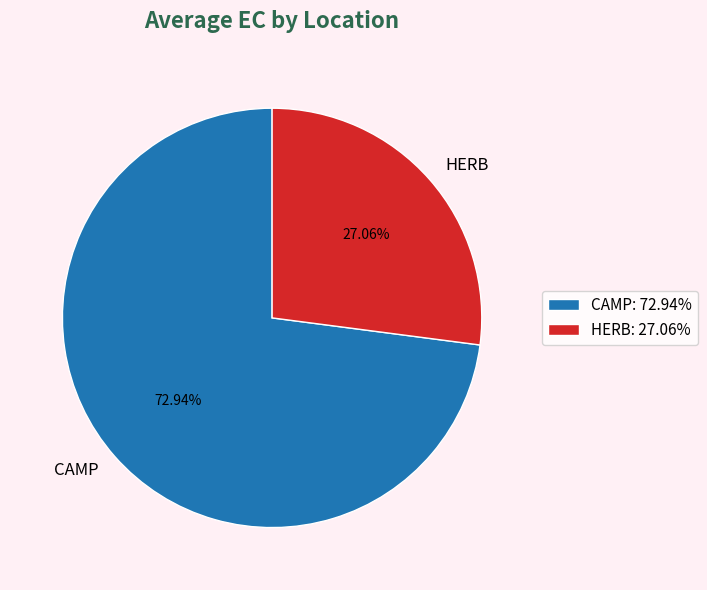

Which slice is the smallest?

HERB